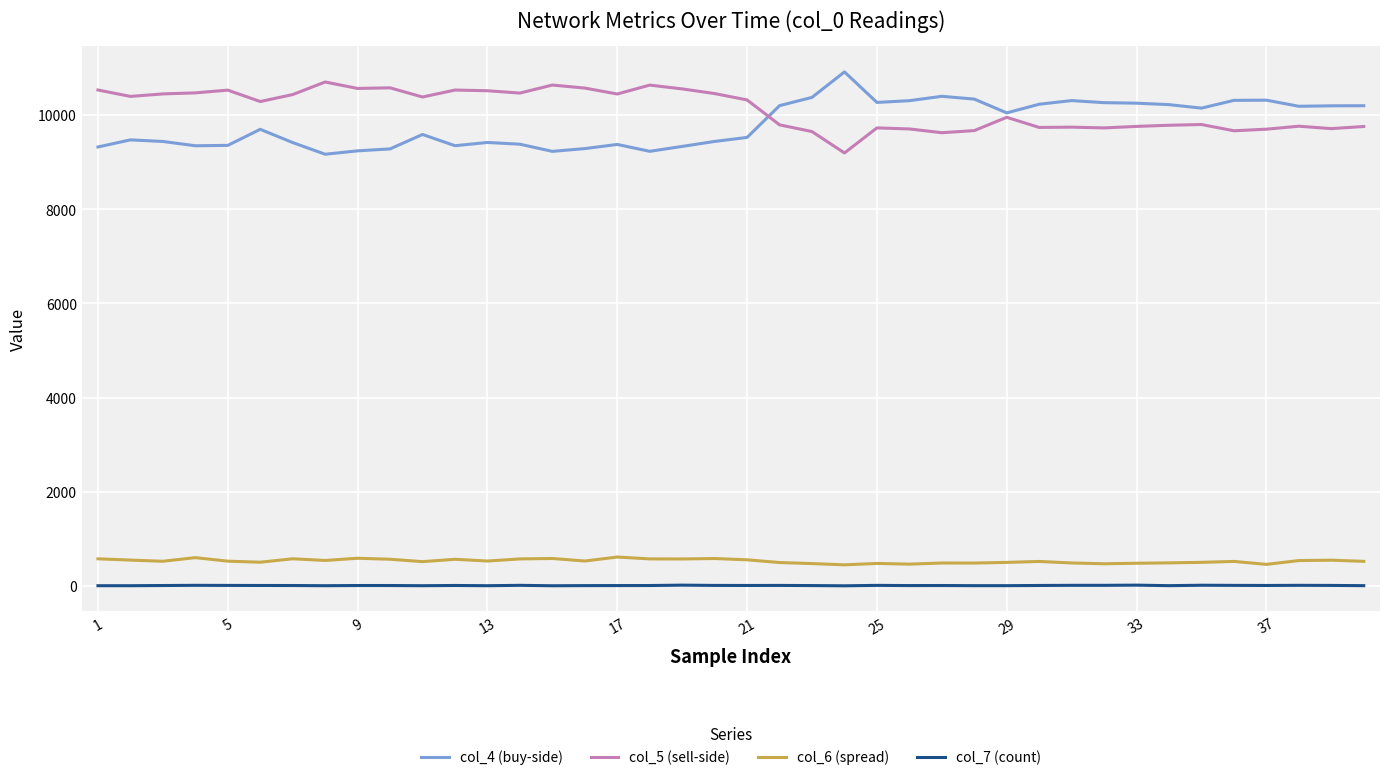

What is the maximum value shown in the chart?

10914